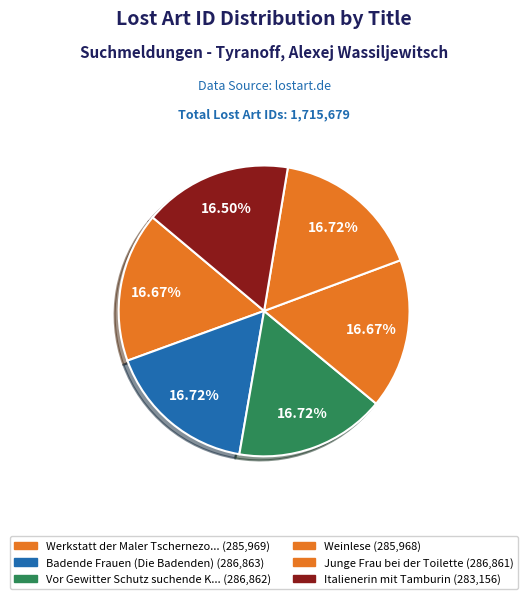

To the nearest percent, what is the average slice percentage?

17%